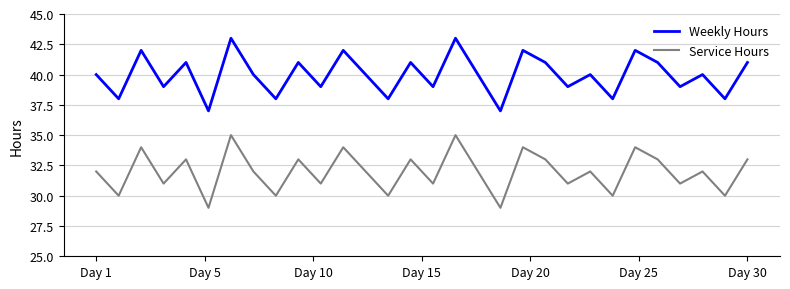

What is the difference between the maximum and minimum values in the Weekly Hours series?

6